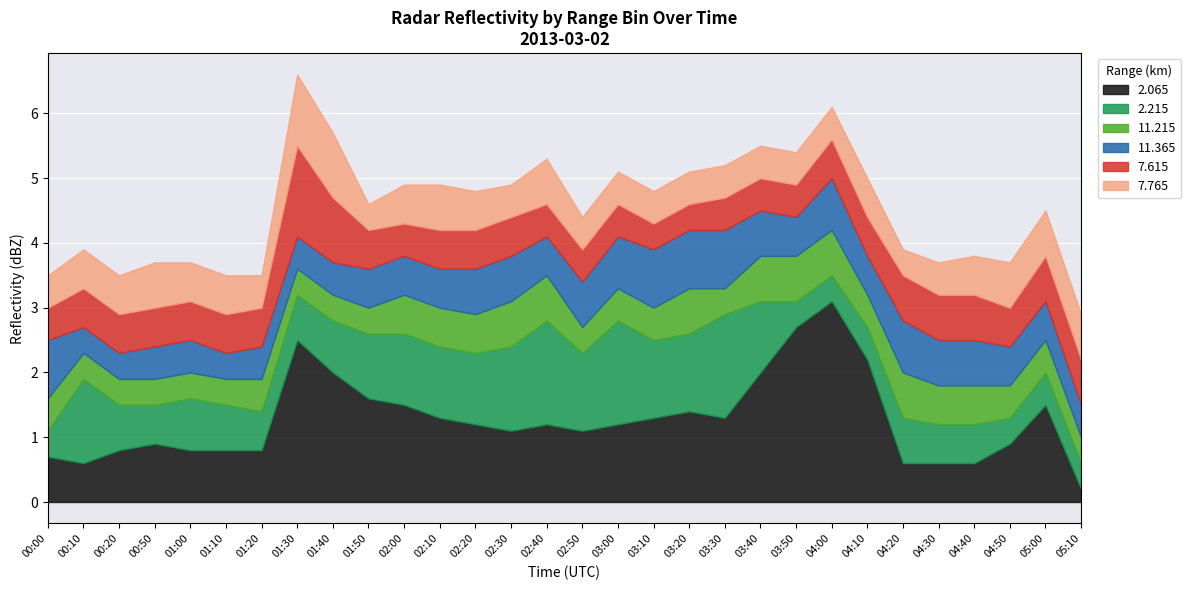

What is the total value across all series at 02:50?

4.4